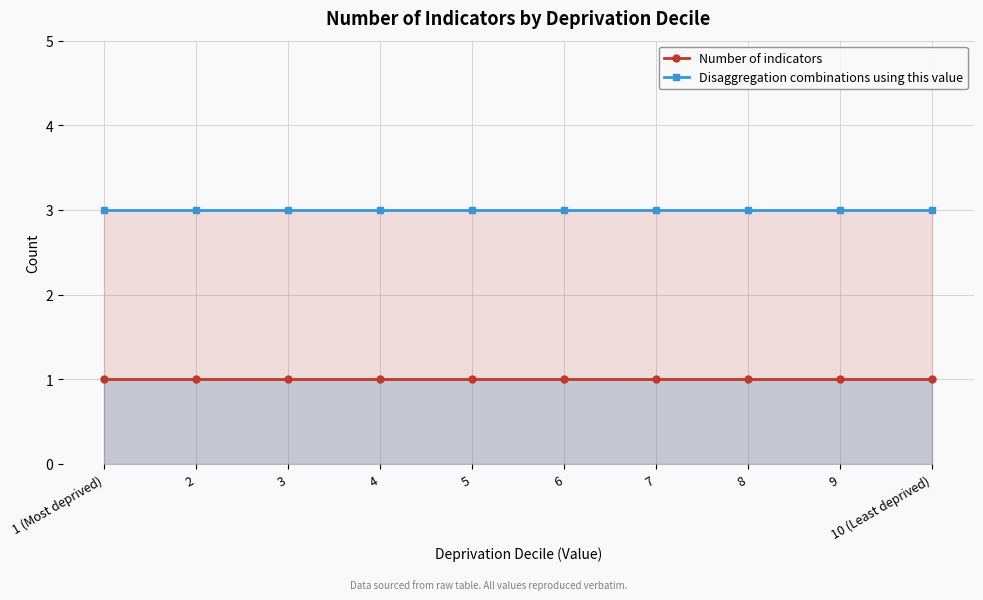

Reading left to right, extract all data points from this chart.

Number of indicators: 1 (Most deprived)=1	2=1	3=1	4=1	5=1	6=1	7=1	8=1	9=1	10 (Least deprived)=1
Disaggregation combinations using this value: 1 (Most deprived)=3	2=3	3=3	4=3	5=3	6=3	7=3	8=3	9=3	10 (Least deprived)=3